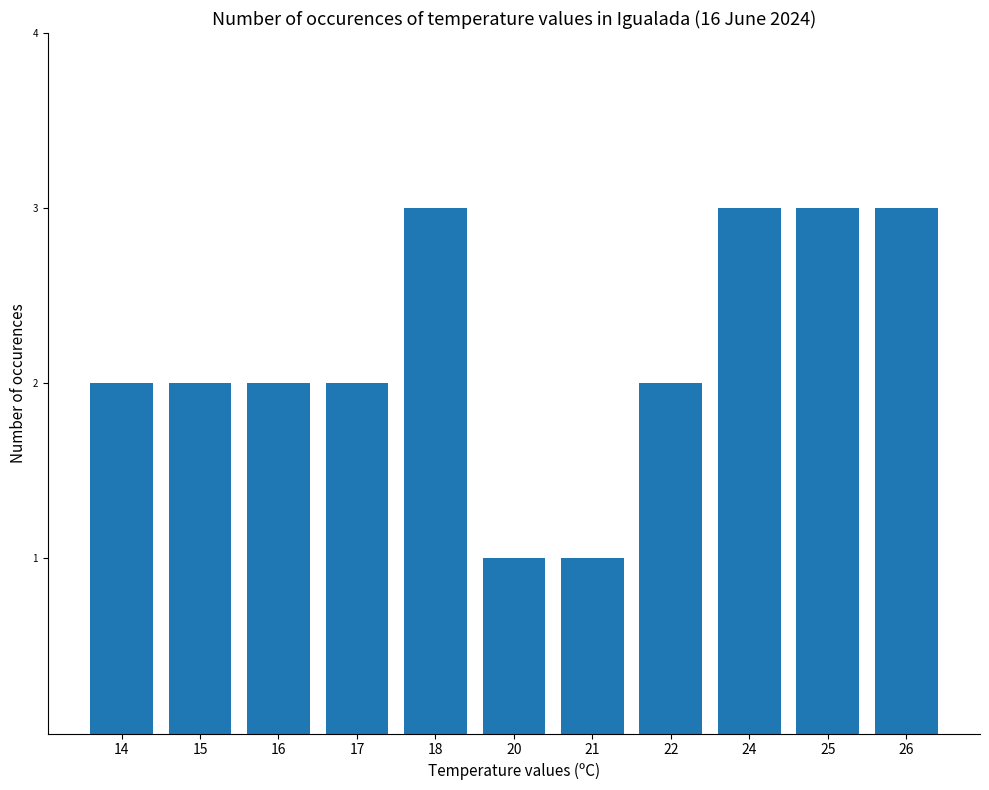

What is the value of the 6th bar from the left?

1